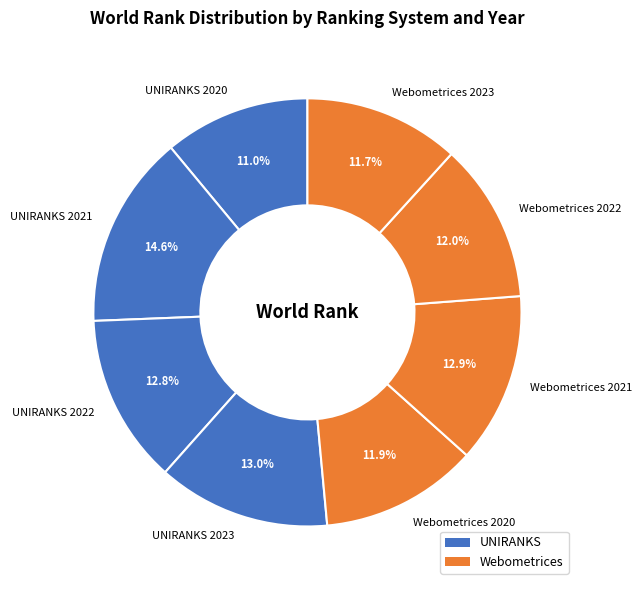

Does Webometrices 2021 represent more than half of the total?

No